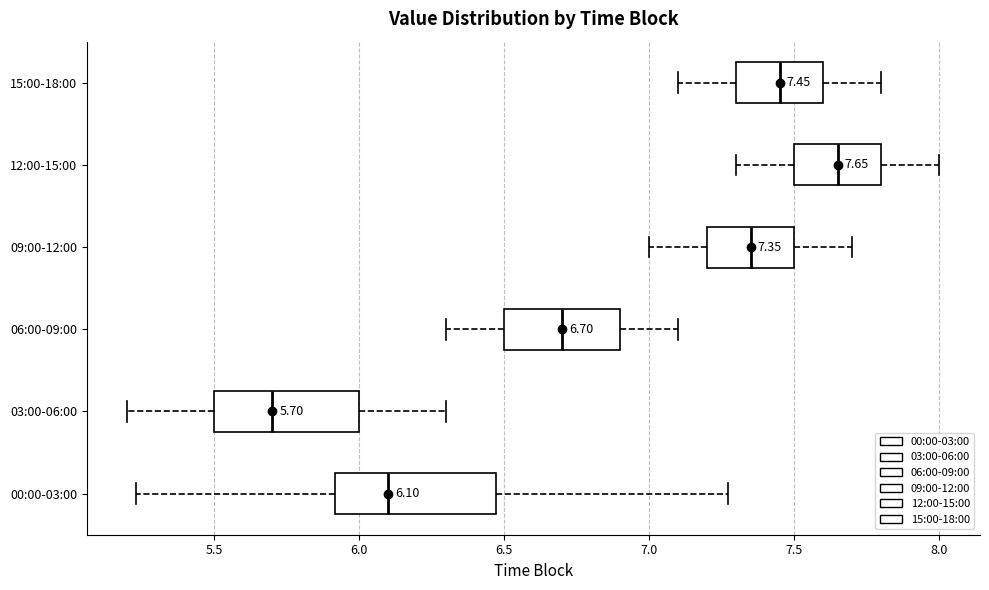

Which box is the widest, from its left edge to its right edge?

00:00-03:00